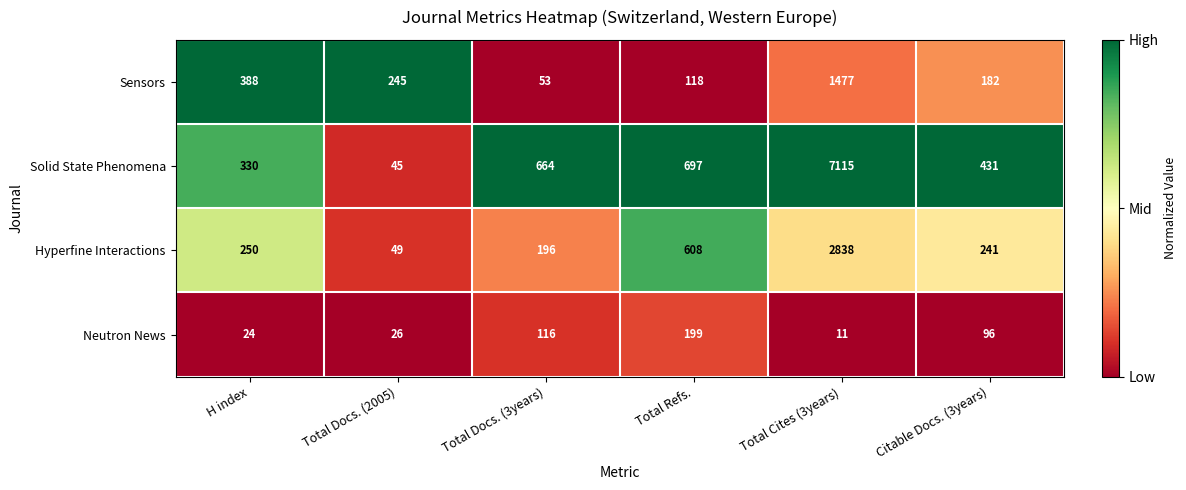

At which label does Sensors first exceed 245?

H index